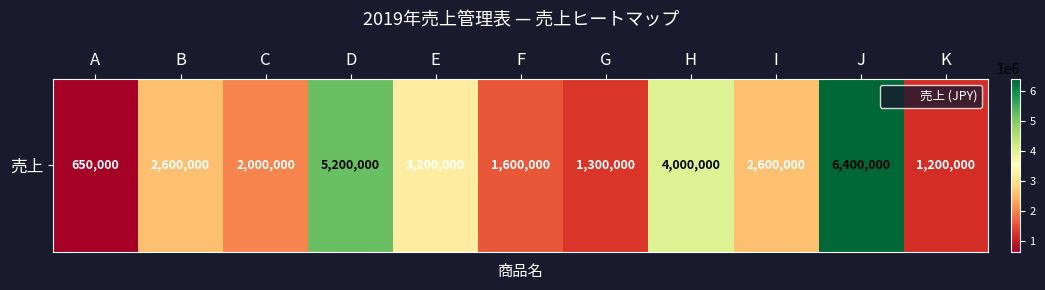

Reading left to right, transcribe all the data shown in this chart.

A=650000	B=2600000	C=2000000	D=5200000	E=3200000	F=1600000	G=1300000	H=4000000	I=2600000	J=6400000	K=1200000